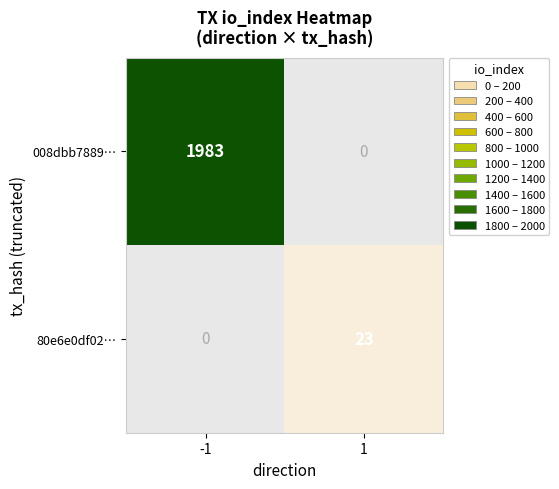

The 008dbb7889… series shows 1983 at -1. True or false?

True